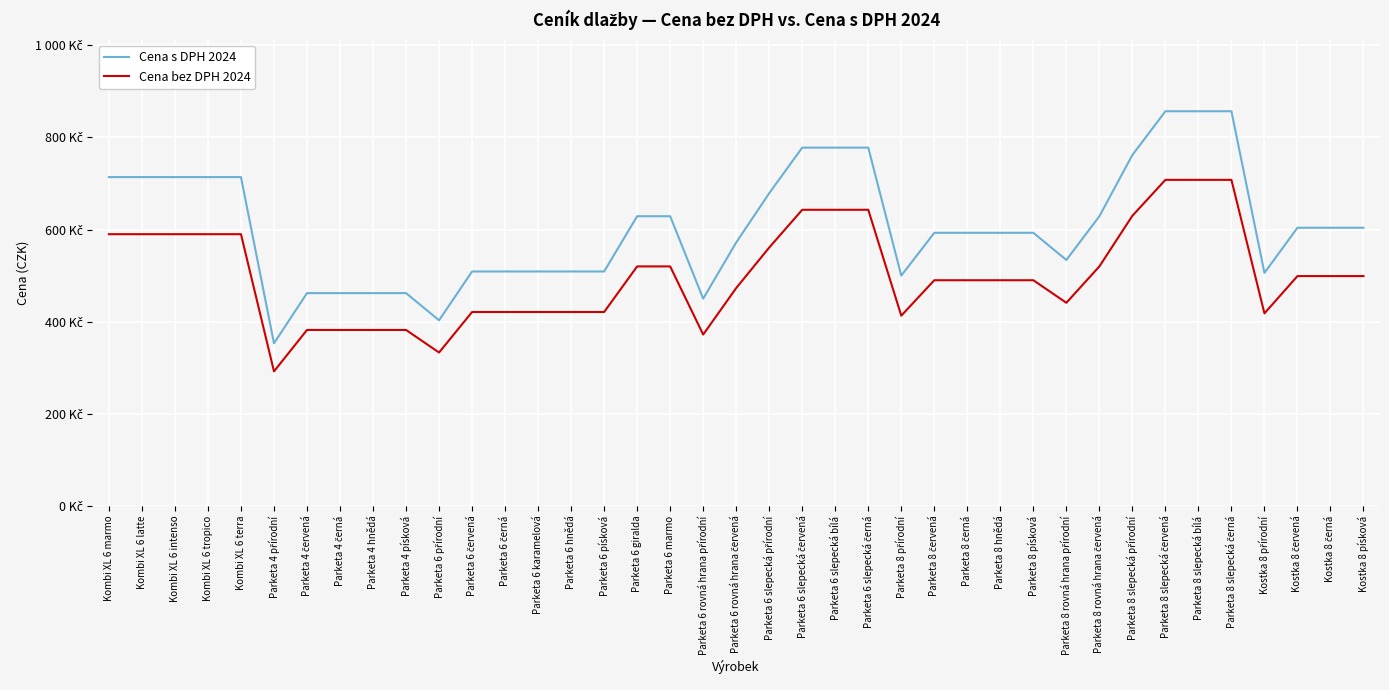

Rank the series by their average value, from lowest to highest.

Cena bez DPH 2024, Cena s DPH 2024